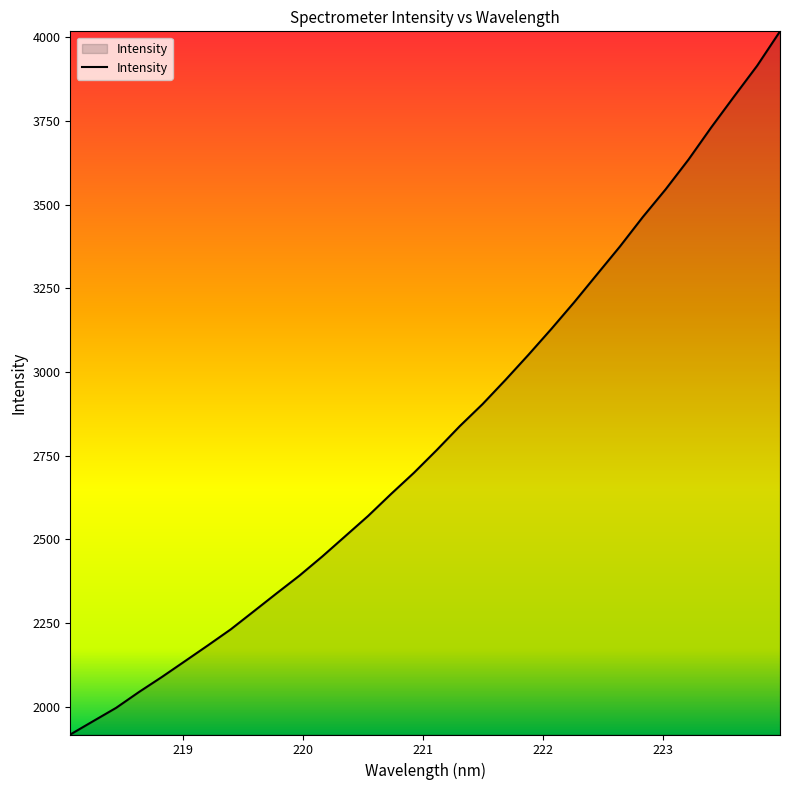

What is the greatest value displayed?

4017.6